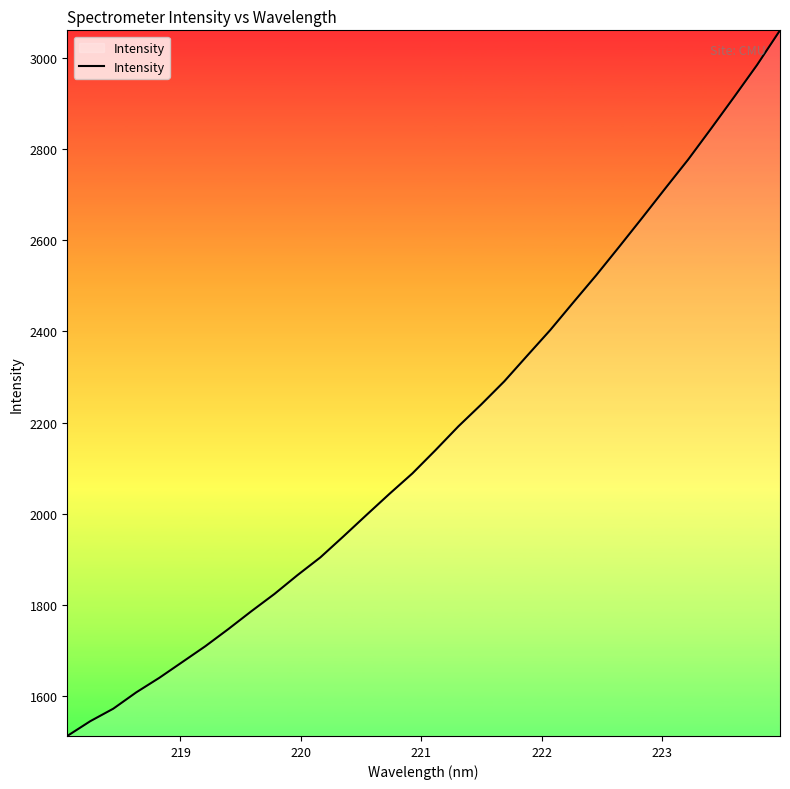

True or false: the data has more than 1 interior local peaks.

False